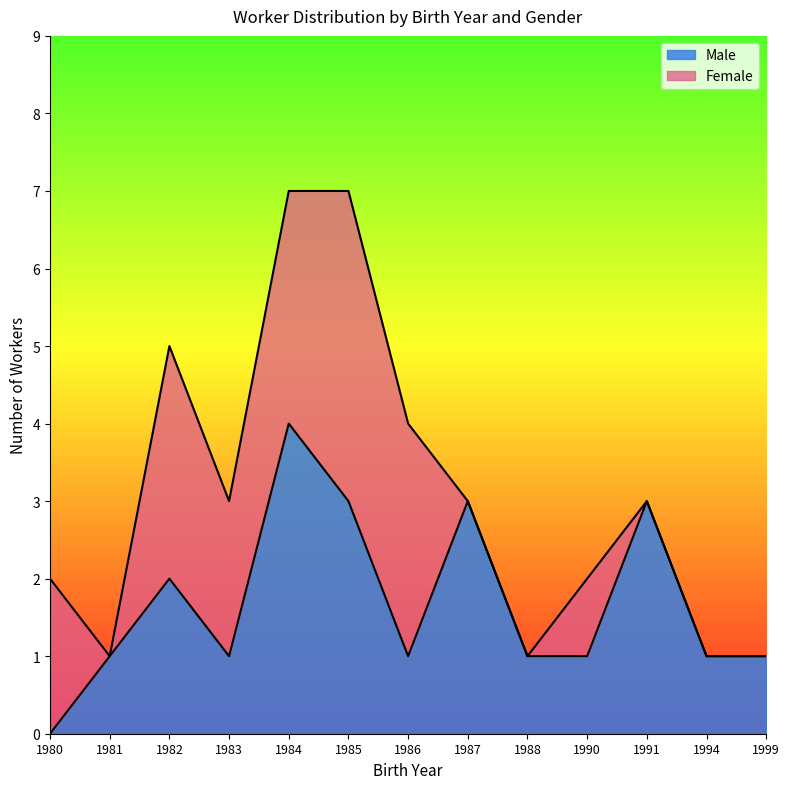

Which has a higher value, 1991 or 1986?

1986